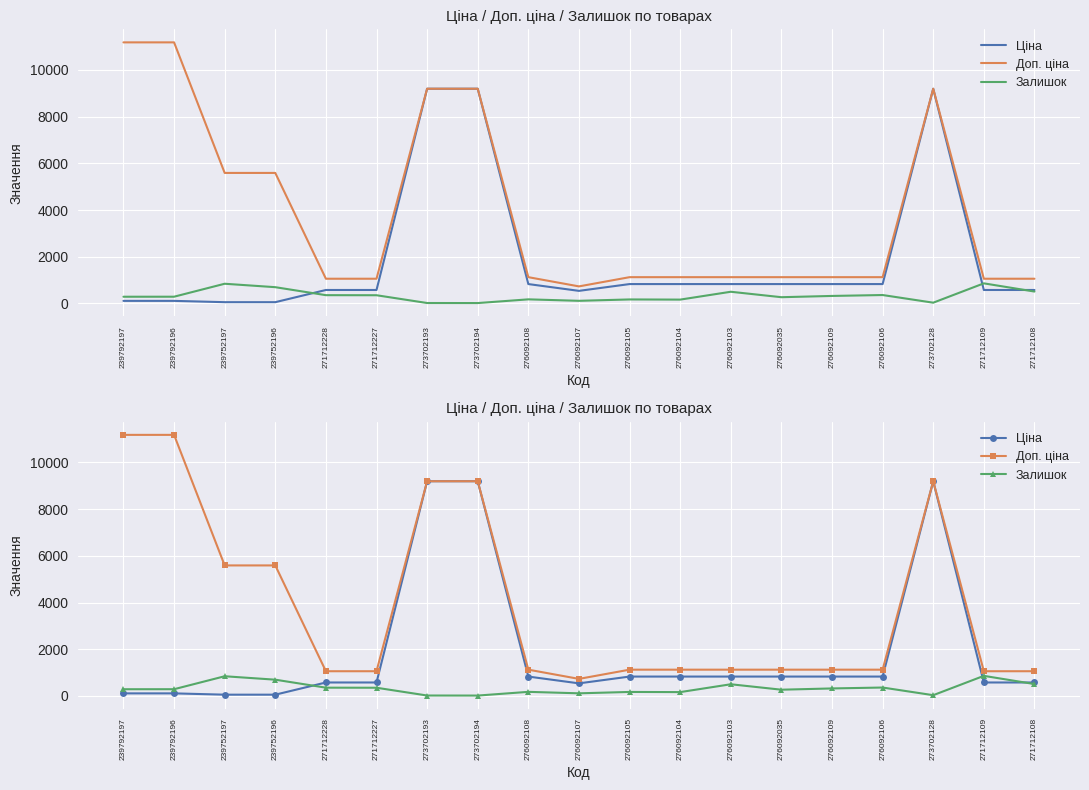

At how many categories does at least one series exceed 4148?

7